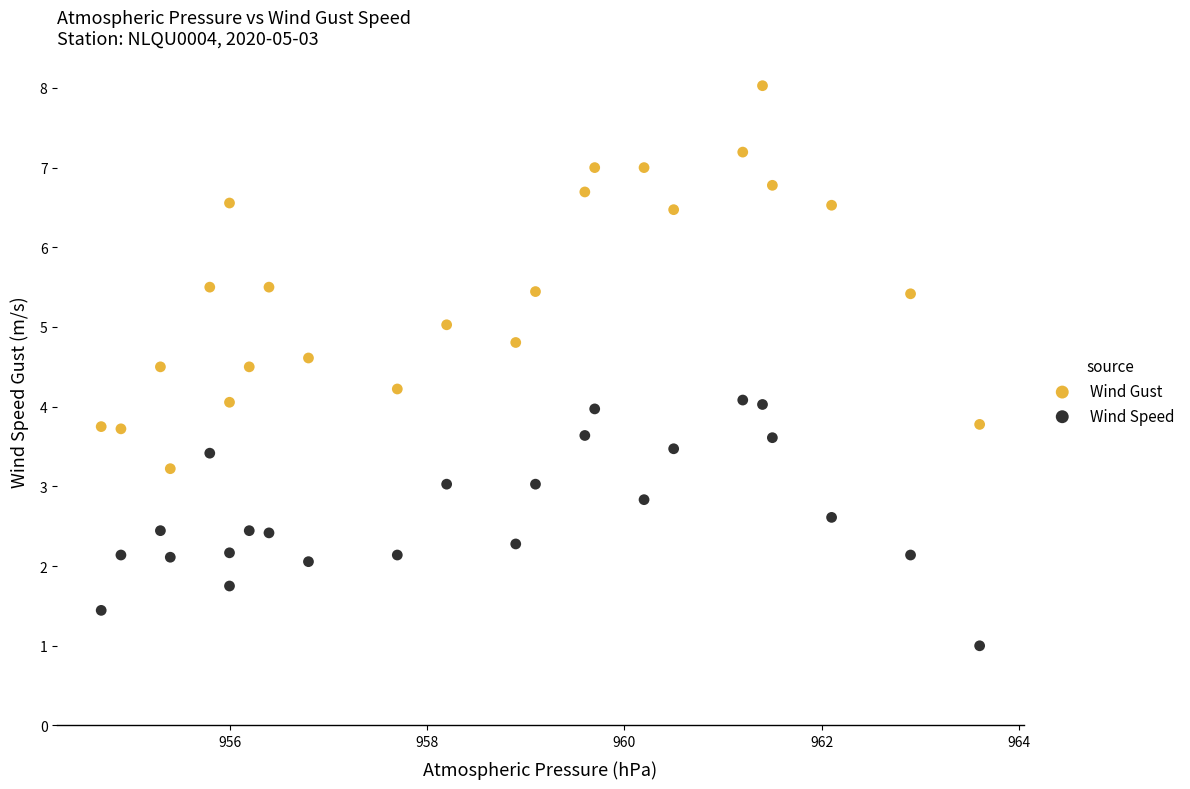

Across all data points, what is the range of X values (max minus min)?

8.9